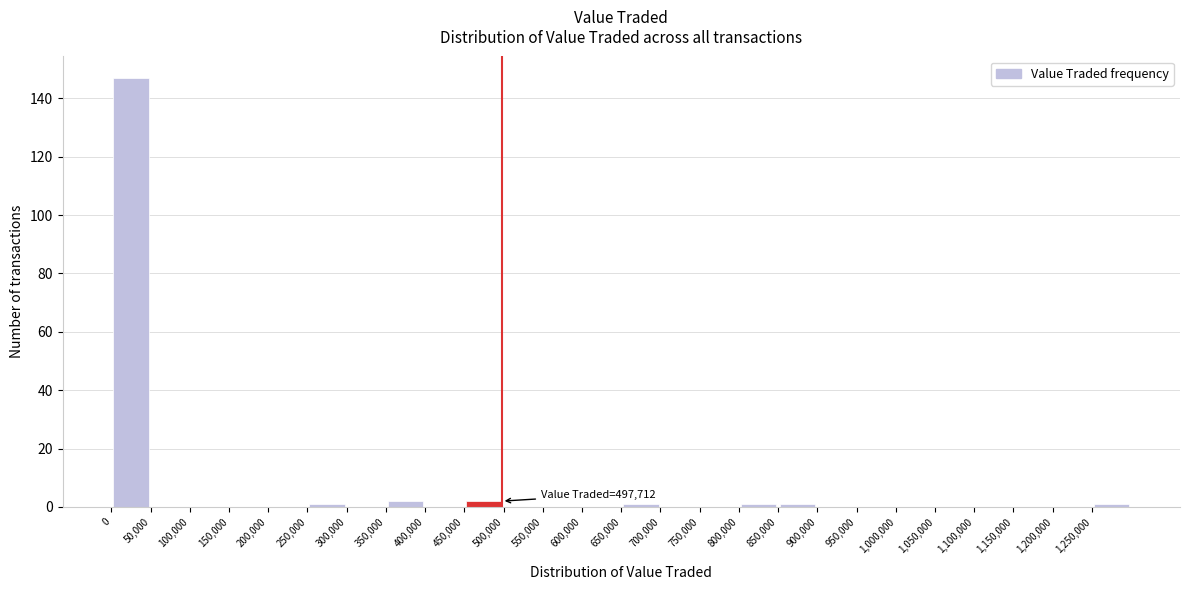

Over which range of the x-axis is the bar tallest?

0 to 50000